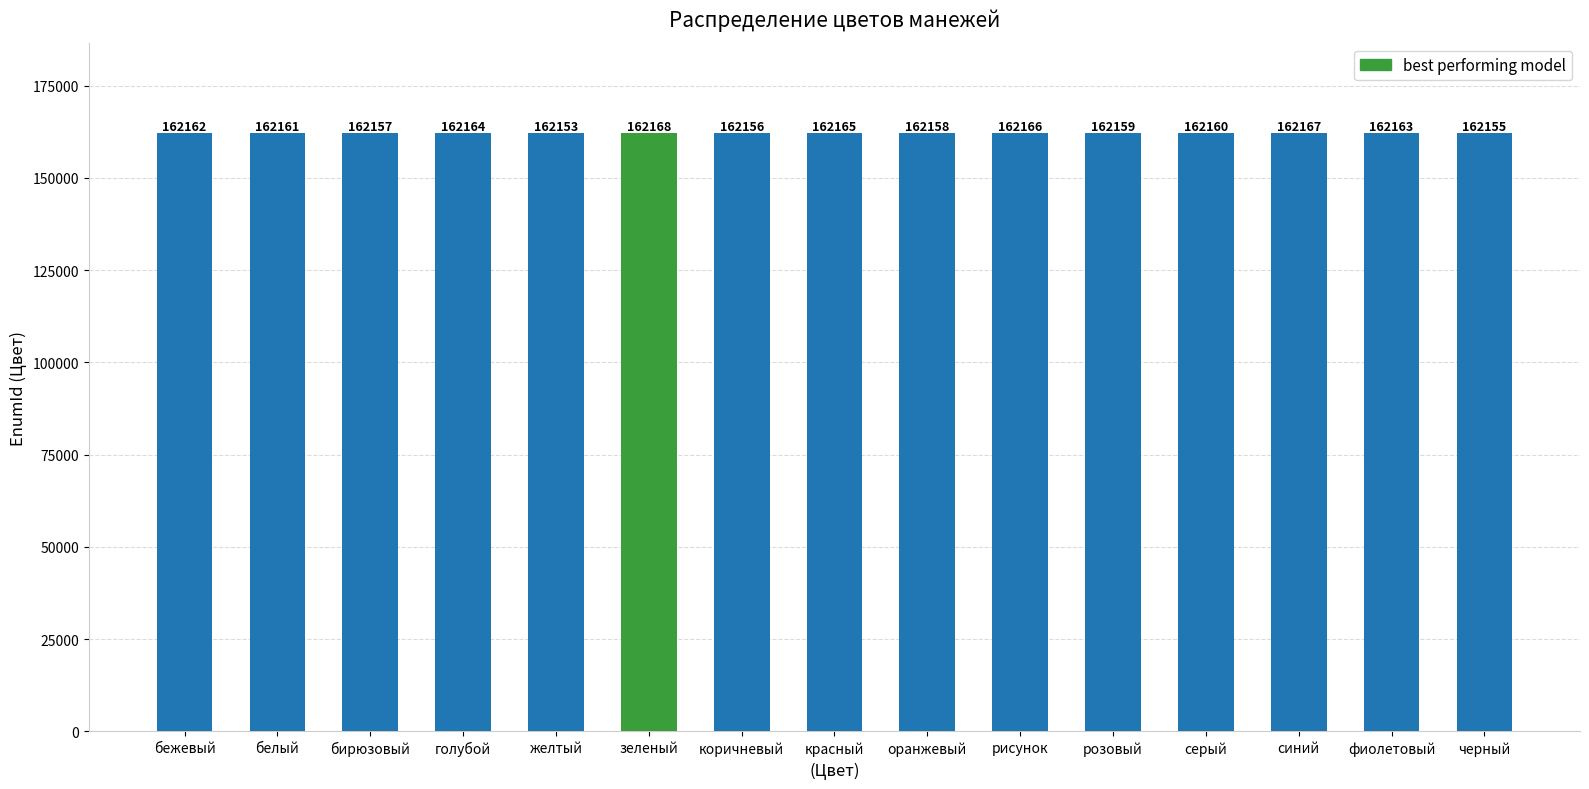

List the labels in order of value, largest first.

зеленый, синий, рисунок, красный, голубой, фиолетовый, бежевый, белый, серый, розовый, оранжевый, бирюзовый, коричневый, черный, желтый